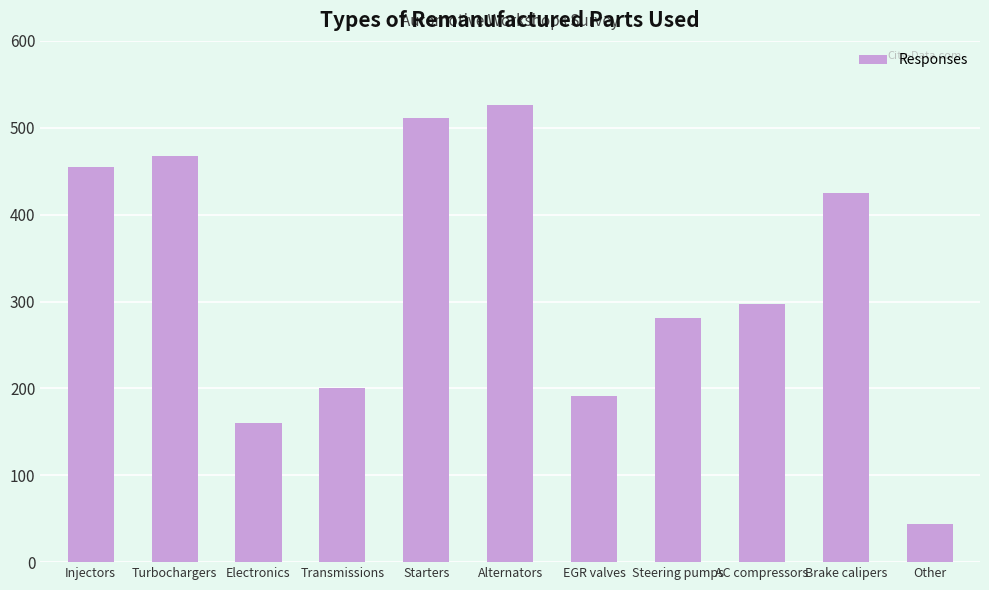

How many values are below 297?

5